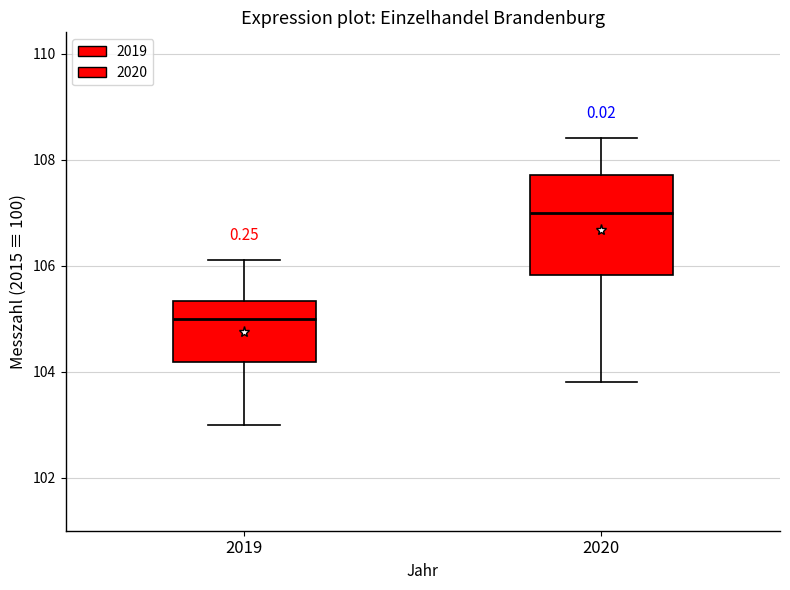

Which box's median line is the lowest?

2019